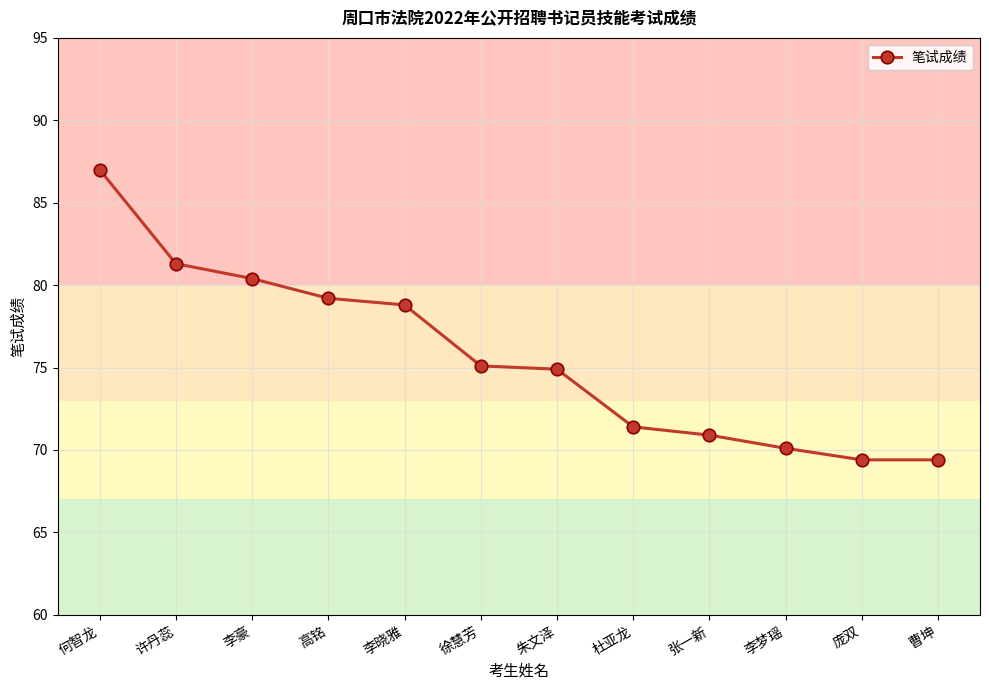

Which has a higher value, 曹坤 or 许丹蕊?

许丹蕊